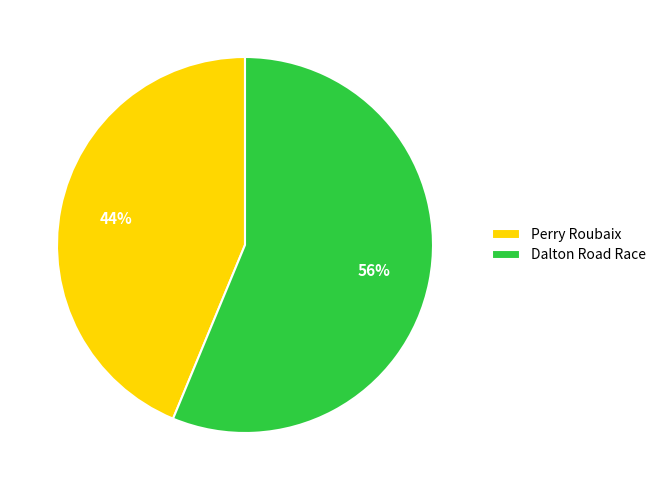

Rank the categories by value from highest to lowest.

Dalton Road Race, Perry Roubaix